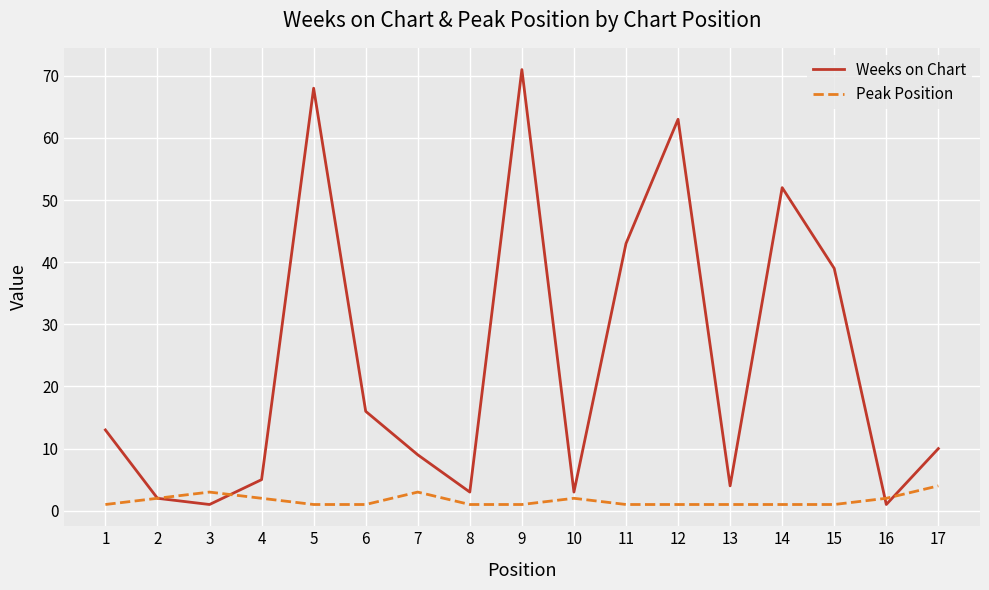

Reading left to right, what are all the values shown in this chart?

Weeks on Chart: 1=13	2=2	3=1	4=5	5=68	6=16	7=9	8=3	9=71	10=3	11=43	12=63	13=4	14=52	15=39	16=1	17=10
Peak Position: 1=1	2=2	3=3	4=2	5=1	6=1	7=3	8=1	9=1	10=2	11=1	12=1	13=1	14=1	15=1	16=2	17=4